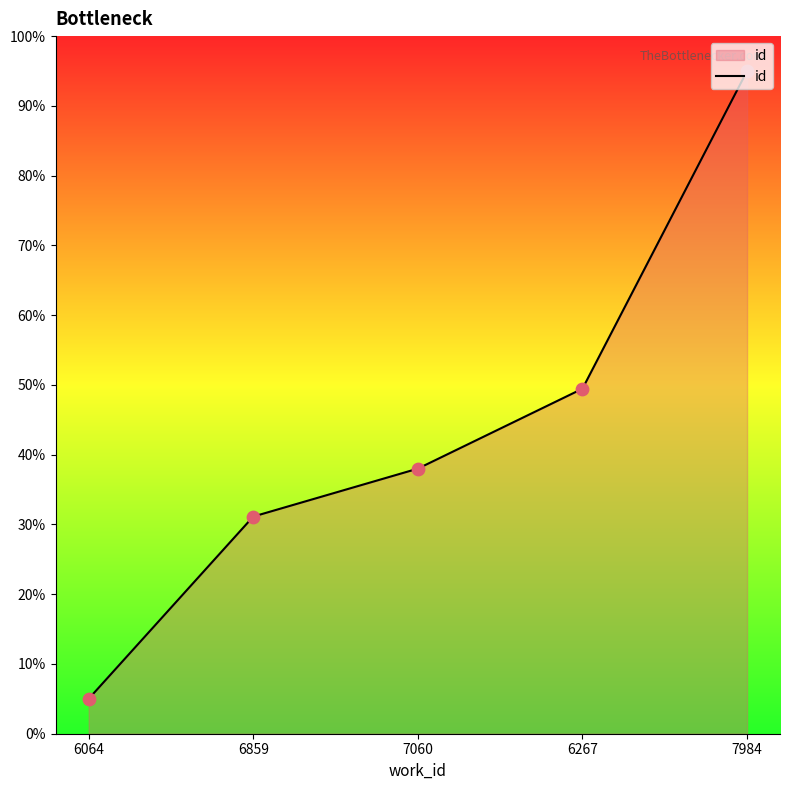

What is the change in value from 6064 to 6859?

+26.1